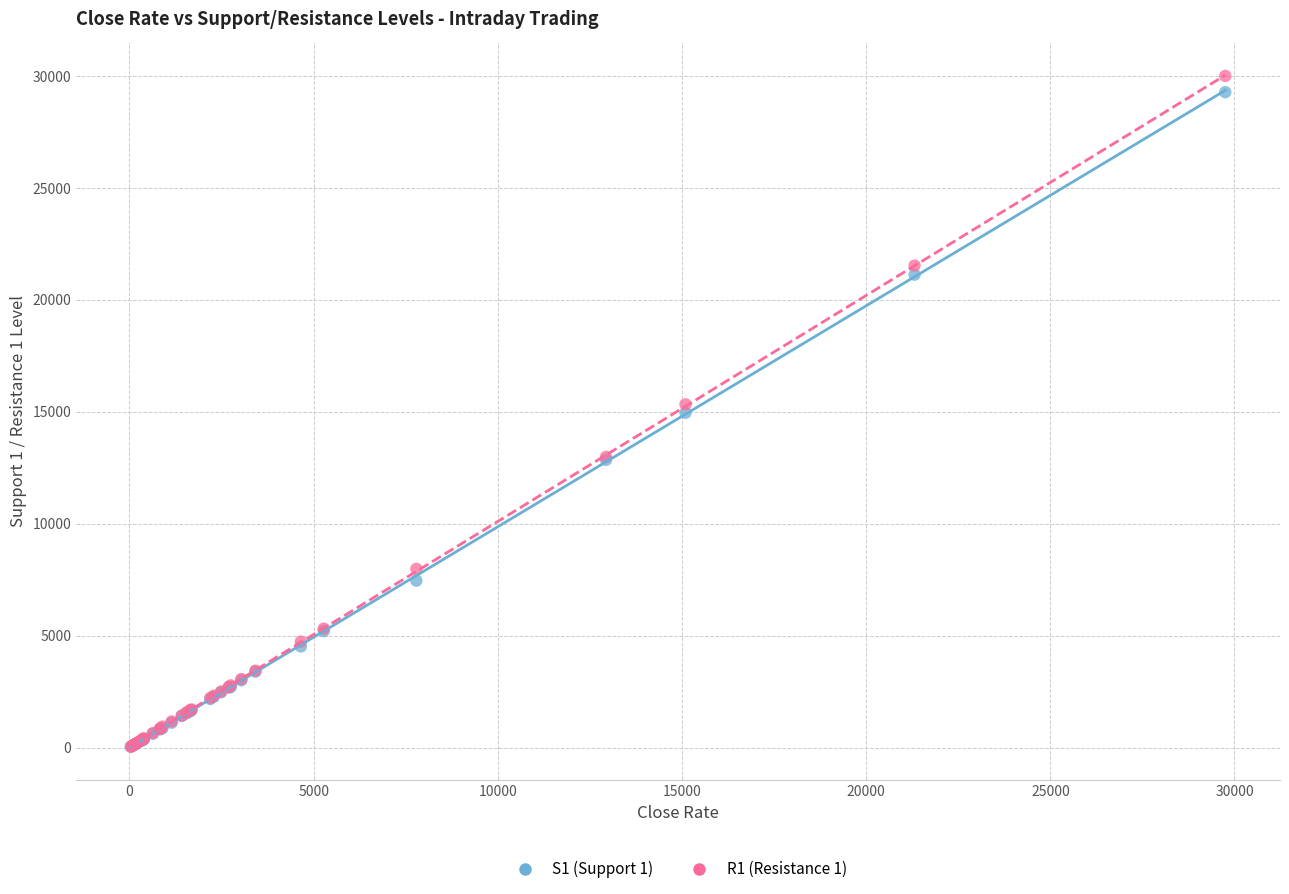

What are all the series names shown in the legend?

S1 (Support 1), R1 (Resistance 1)